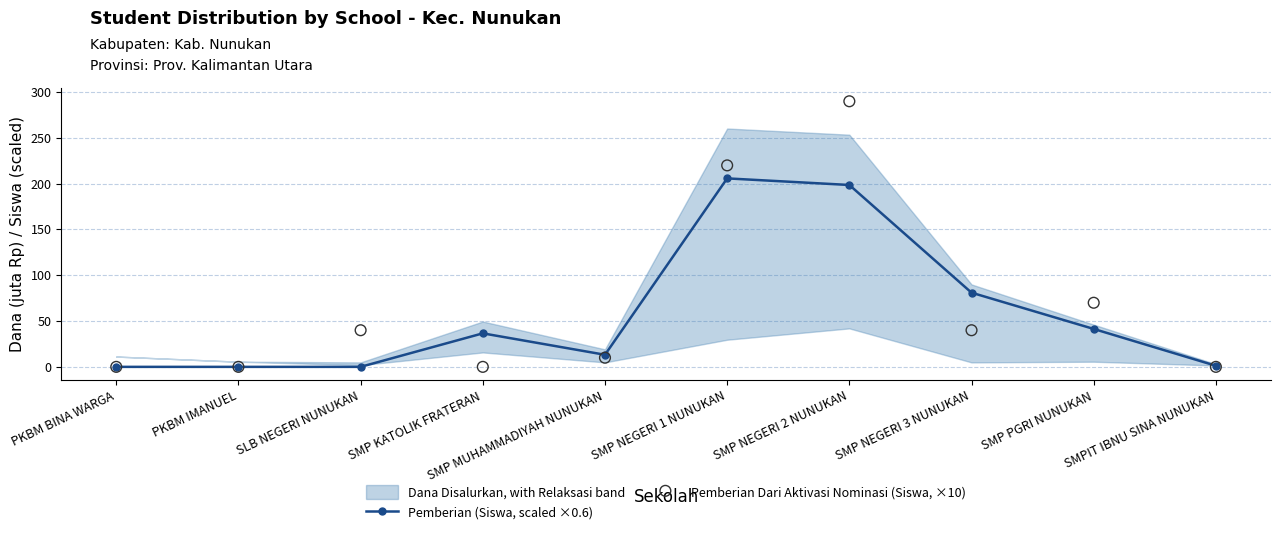

What is the total value across all series at SMP NEGERI 1 NUNUKAN?

425.8